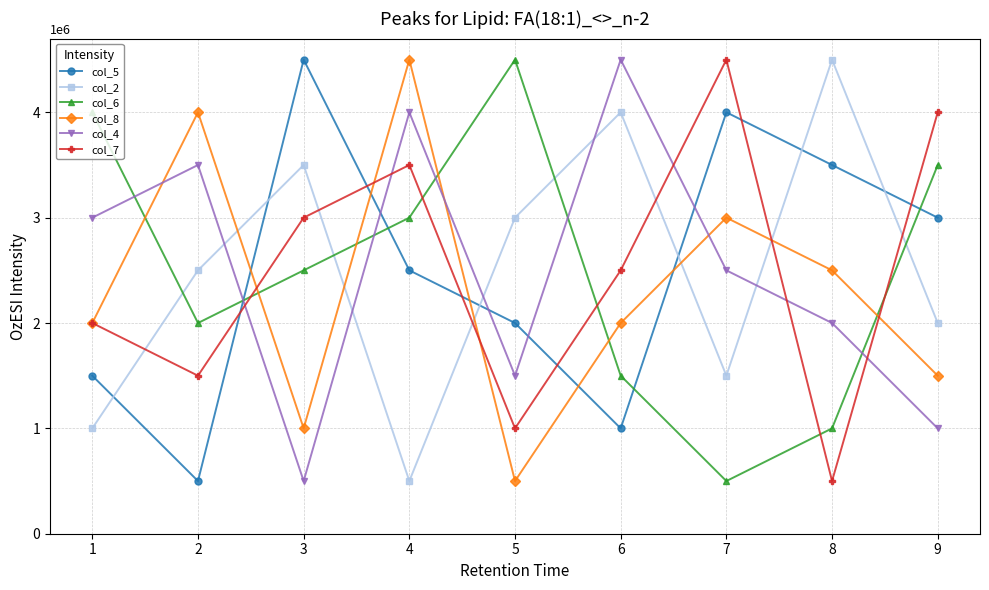

Is this an area chart (filled region under the line)?

No